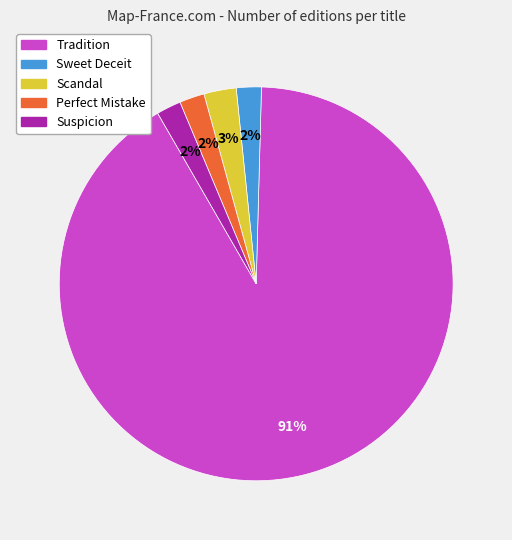

To the nearest percent, what is the difference between the Suspicion and Tradition slice percentages?

89%